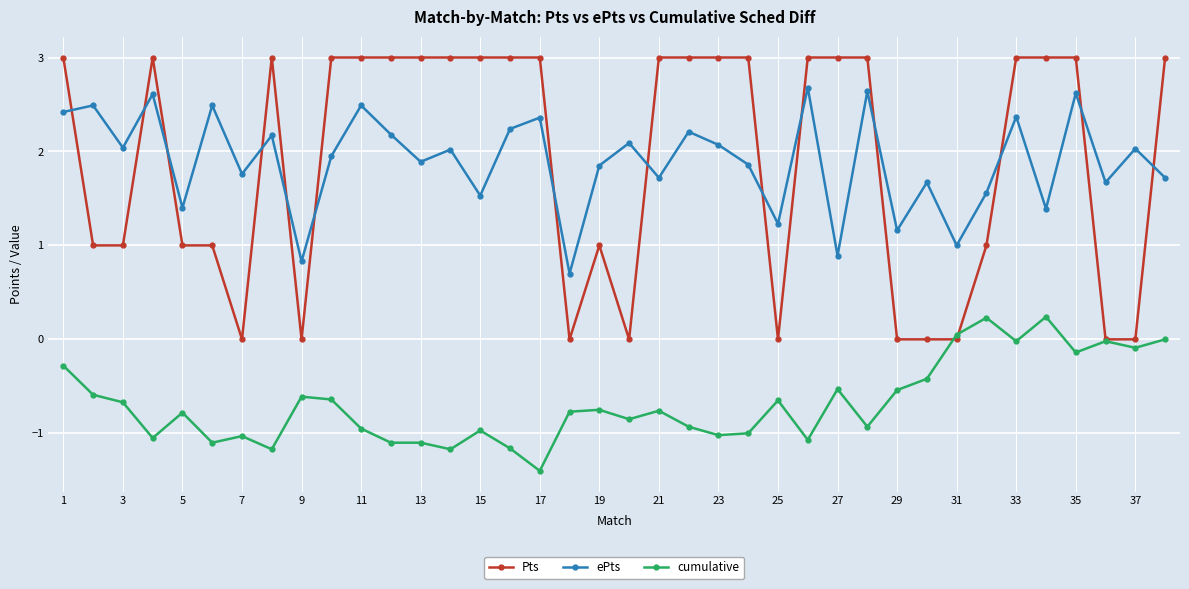

Which series has the widest spread of values?

Pts